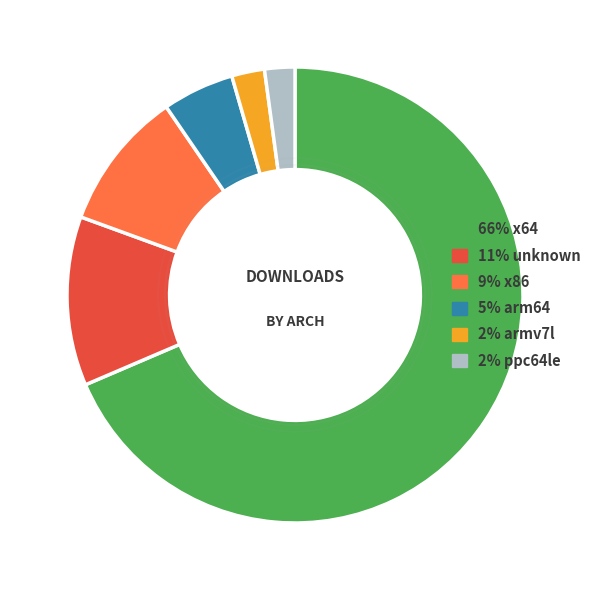

Is there a majority slice in this chart?

Yes